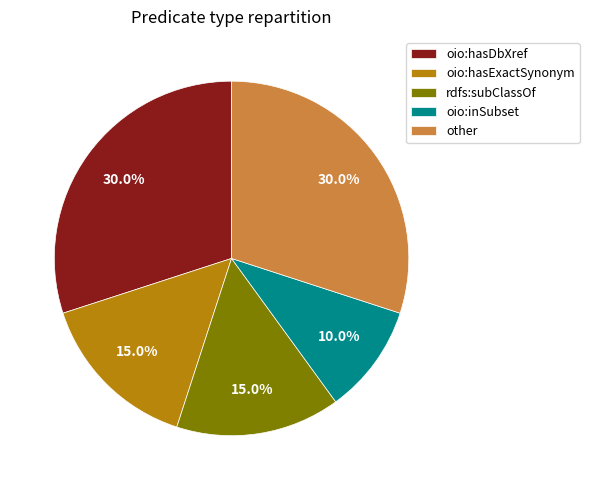

Do oio:hasDbXref and rdfs:subClassOf together represent more than half of the pie?

No